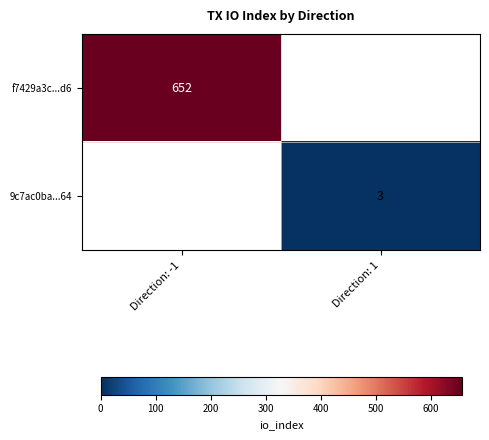

The f7429a3c...d6 series shows 912 at Direction: -1. True or false?

False